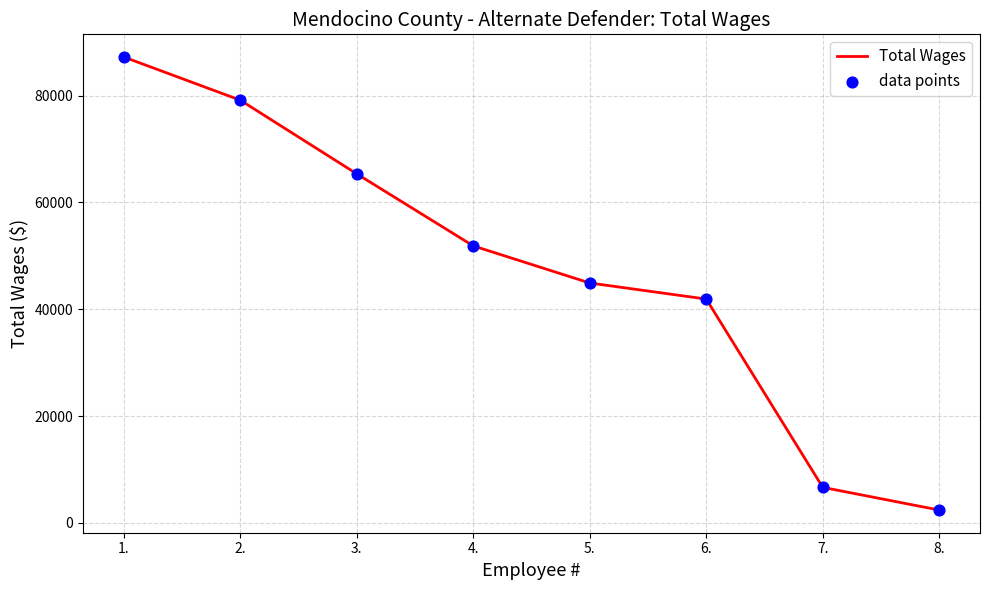

The value at 5. is 17904. True or false?

False